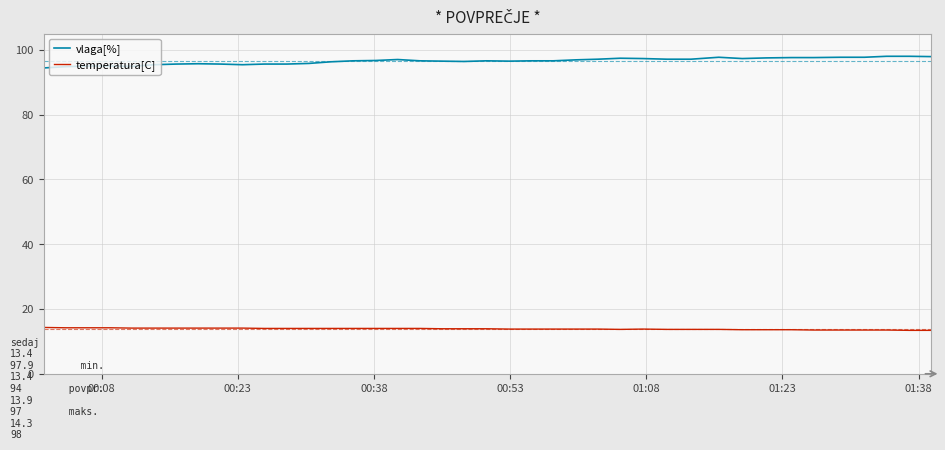

What is the average value of the temperatura[C] series?

13.9